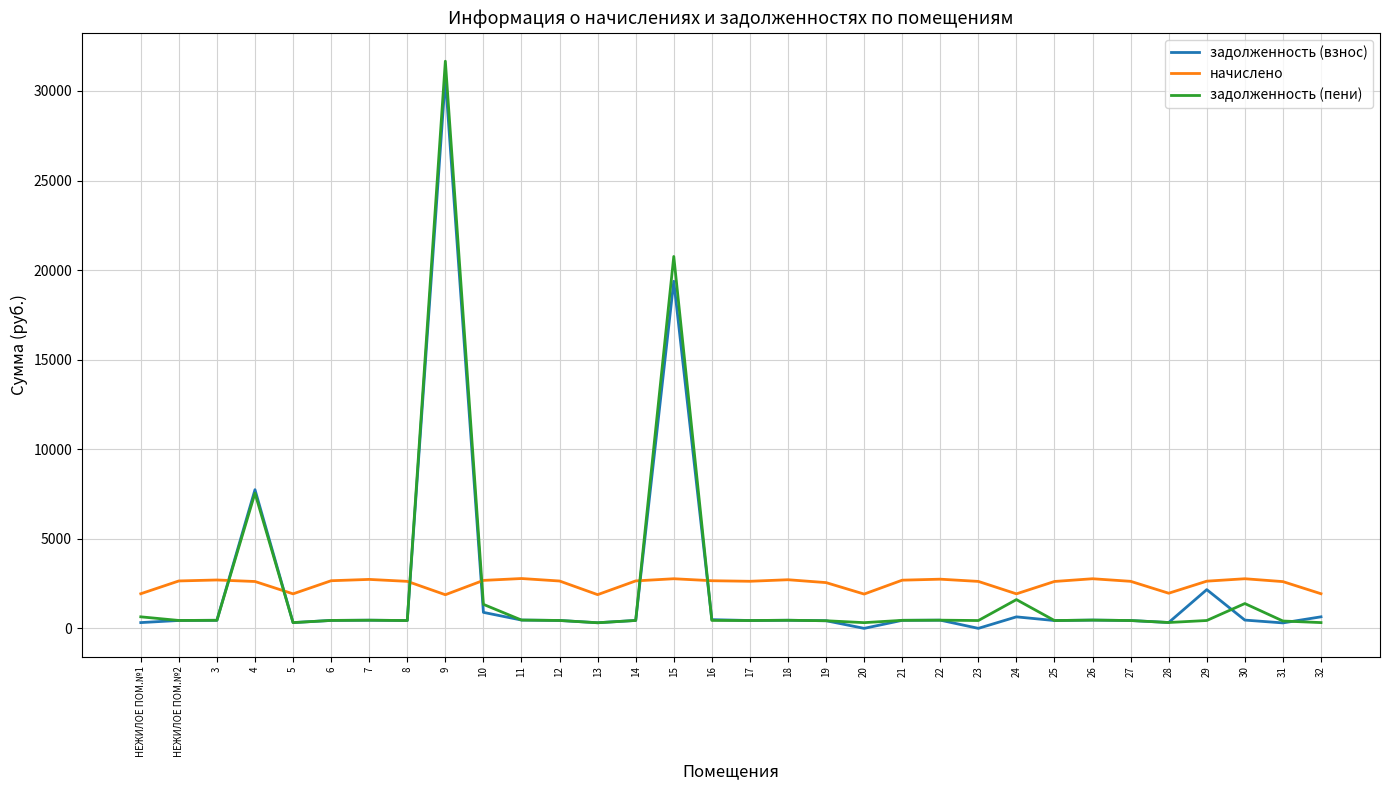

Is the value of задолженность (пени) at 29 greater than the value of задолженность (взнос) at 29?

No